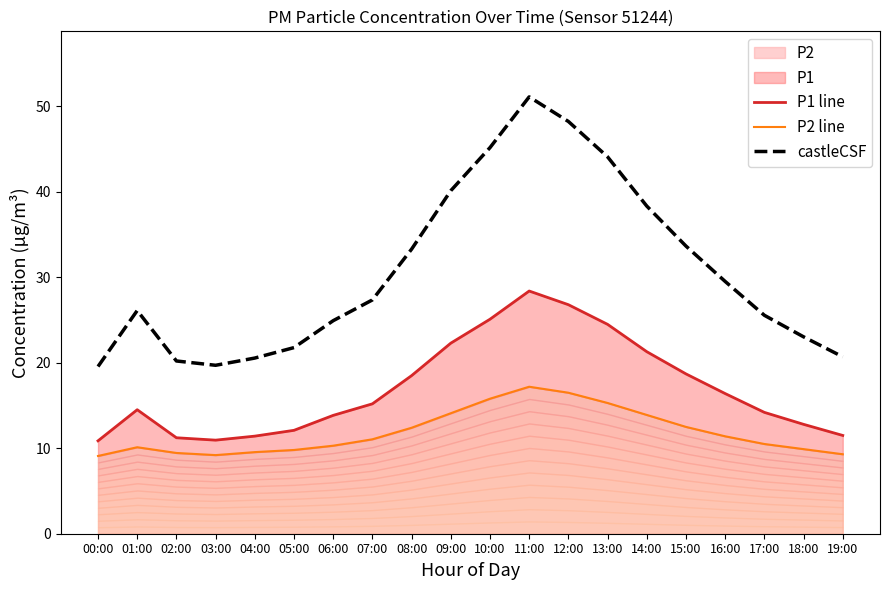

What is the maximum value for P2 line?

17.2